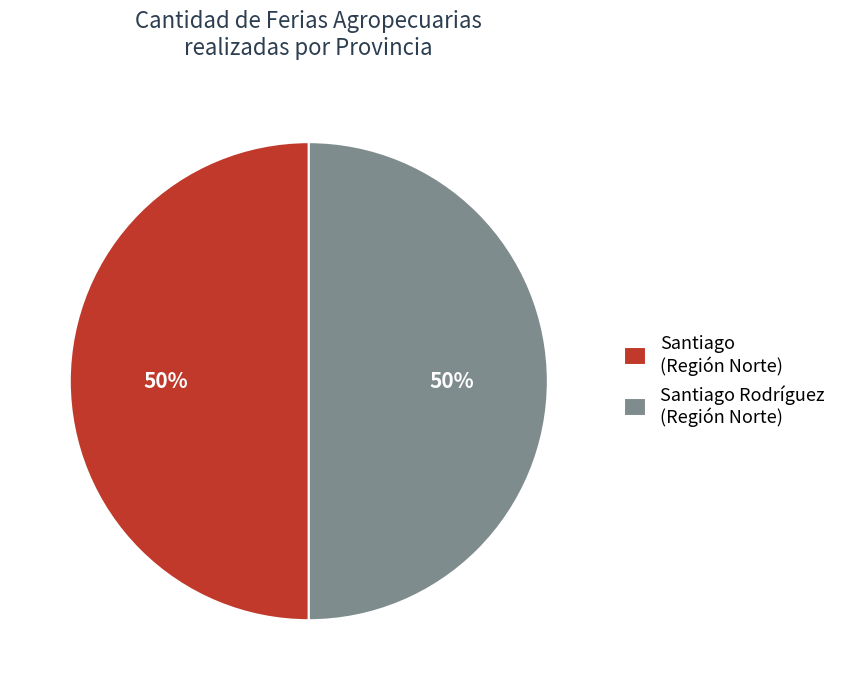

Is the sum of Santiago Rodríguez (Región Norte) and Santiago (Región Norte) greater than half?

Yes